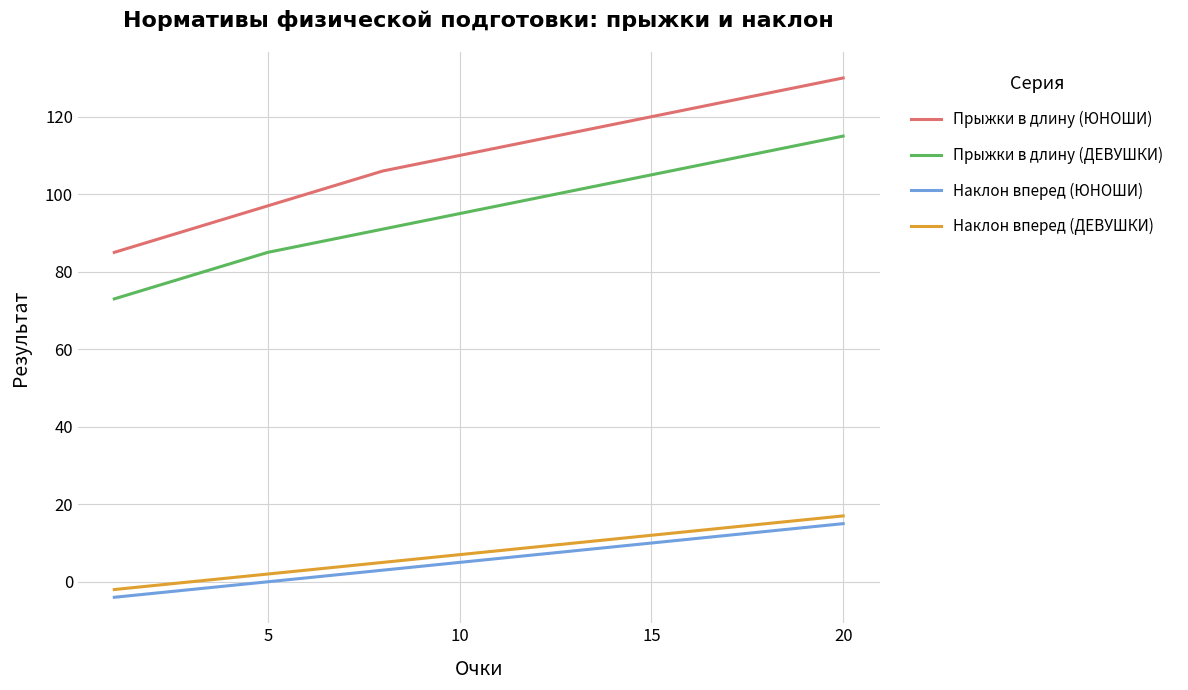

Which series has the largest total across all categories?

Прыжки в длину (ЮНОШИ)